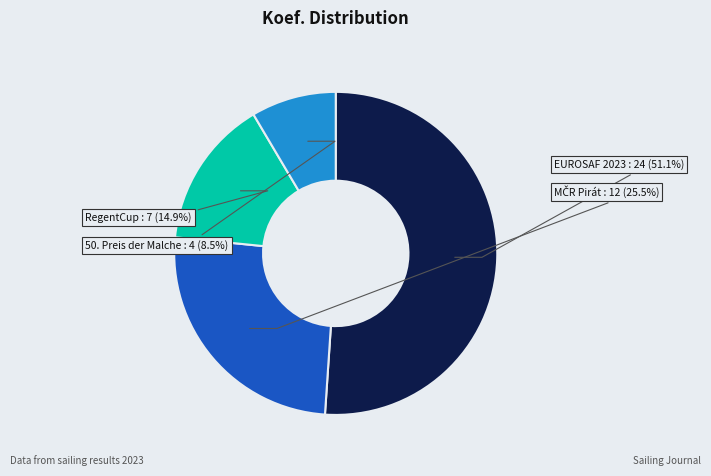

Is there a majority slice in this chart?

Yes